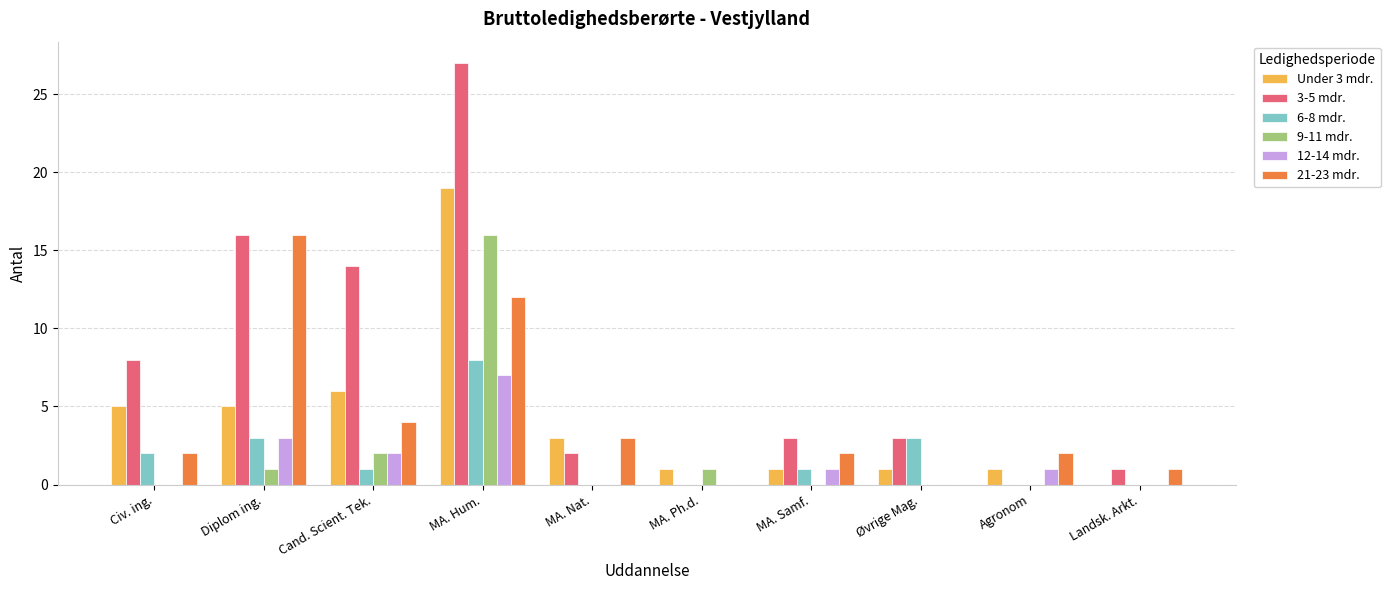

The value of 6-8 mdr. at MA. Samf. is 0. True or false?

False